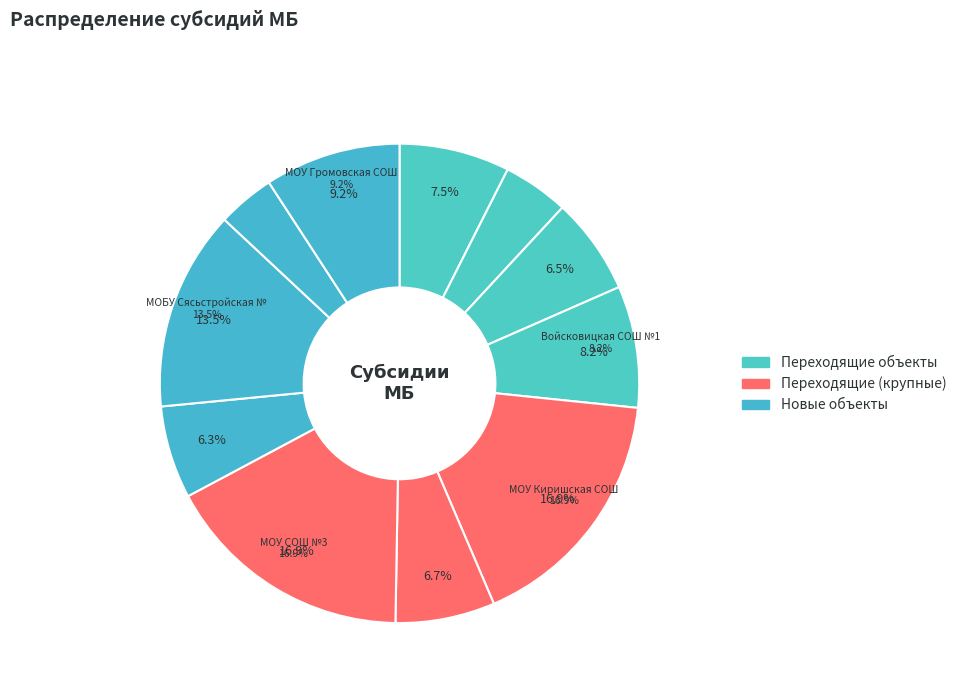

Is it true that МОУ Киришская СОШ №2 is 31% of the pie?

False